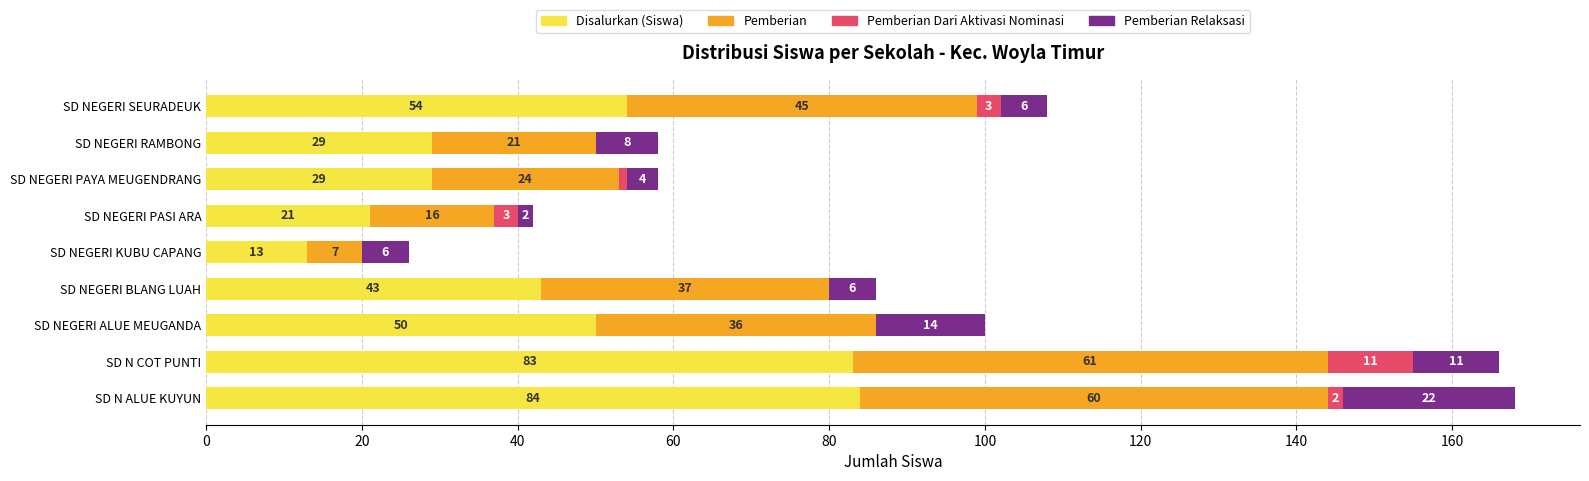

What is the sum of the Disalurkan (Siswa) values at SD NEGERI SEURADEUK and SD NEGERI BLANG LUAH?

97